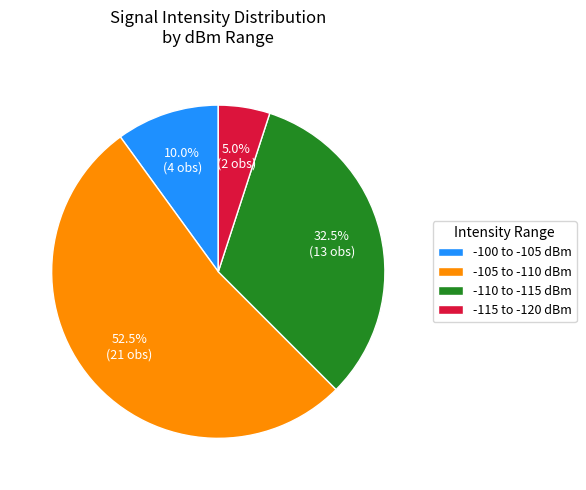

Count the number of slices in the pie.

4